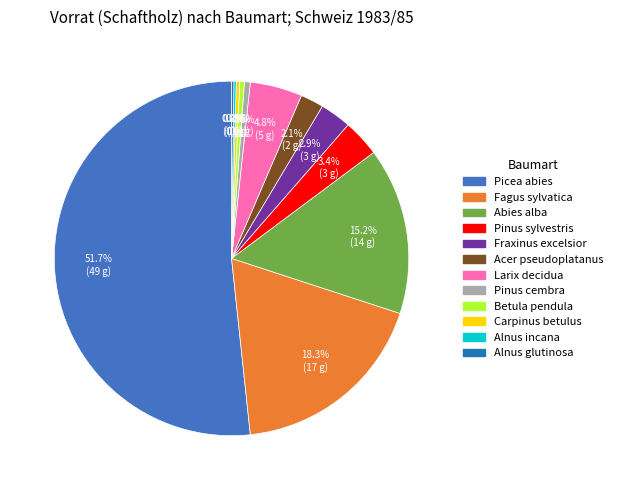

Which category has the biggest portion of the pie?

Picea abies